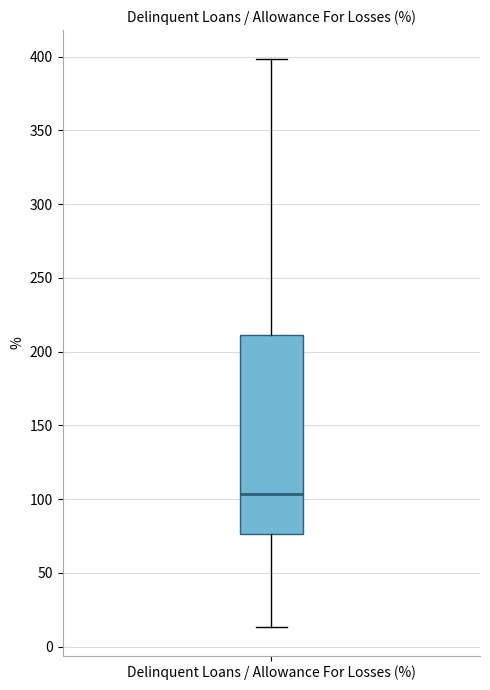

Transcribe this box plot: give where the median line is, the range the box spans, and where the two whiskers end, as read against the y-axis. The values are not printed on the chart, so give them approximately, as read against the axis.

median 105, box 75 to 210, whiskers 15 to 400